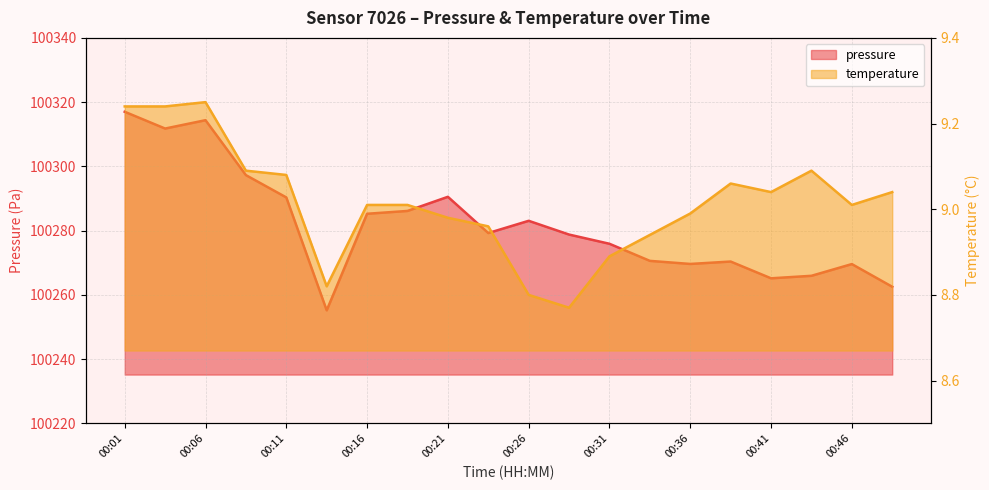

True or false: pressure has more than 0 interior local peaks.

True